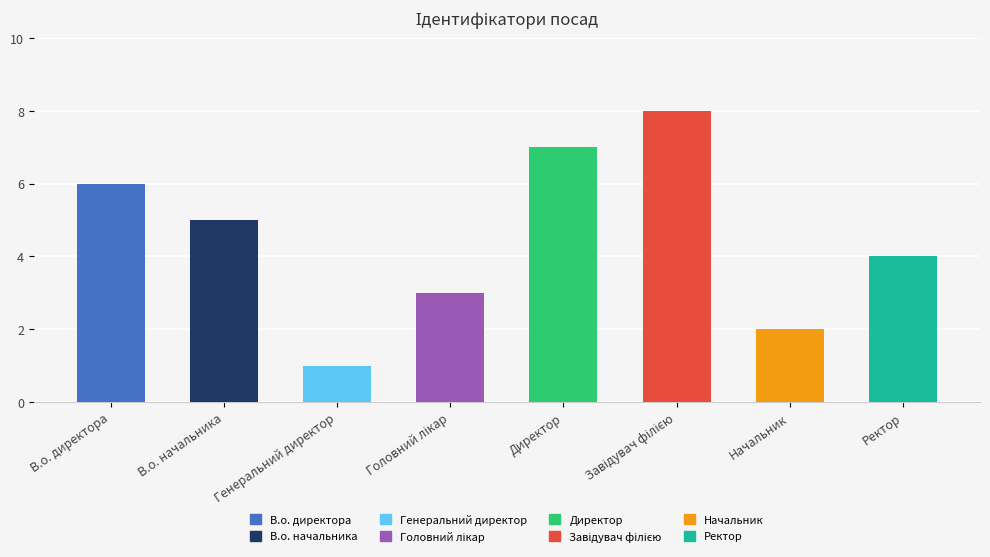

Which category has the lowest value across all series?

Генеральний директор